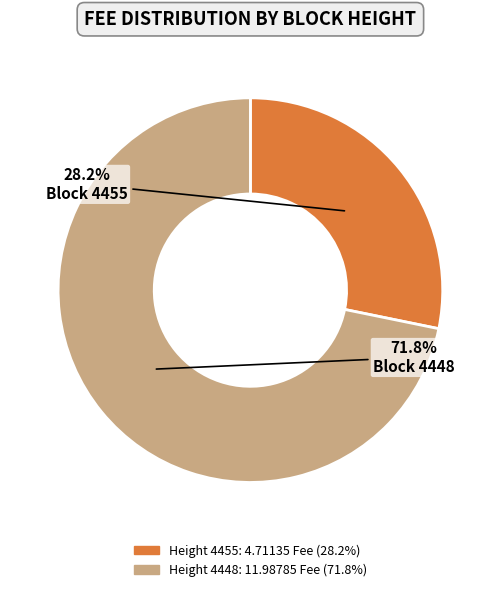

Is there a majority slice in this chart?

Yes